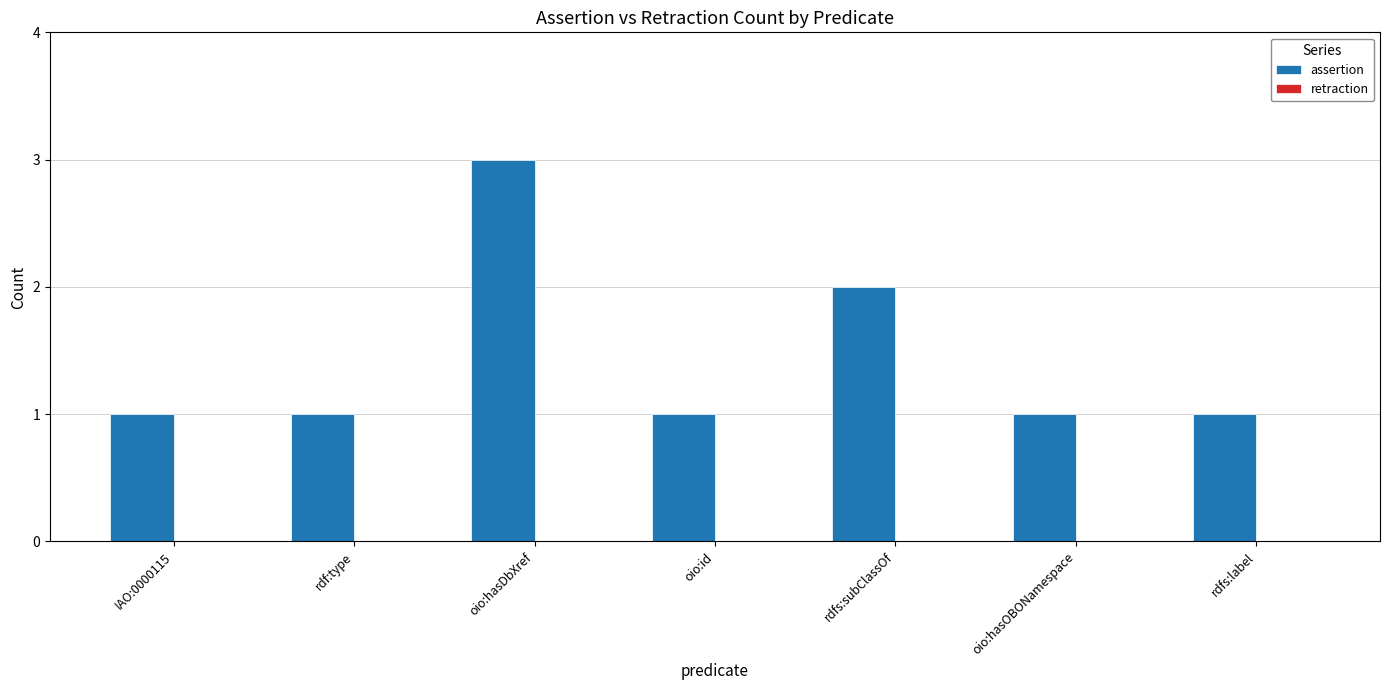

Which category has the highest value across all series?

oio:hasDbXref